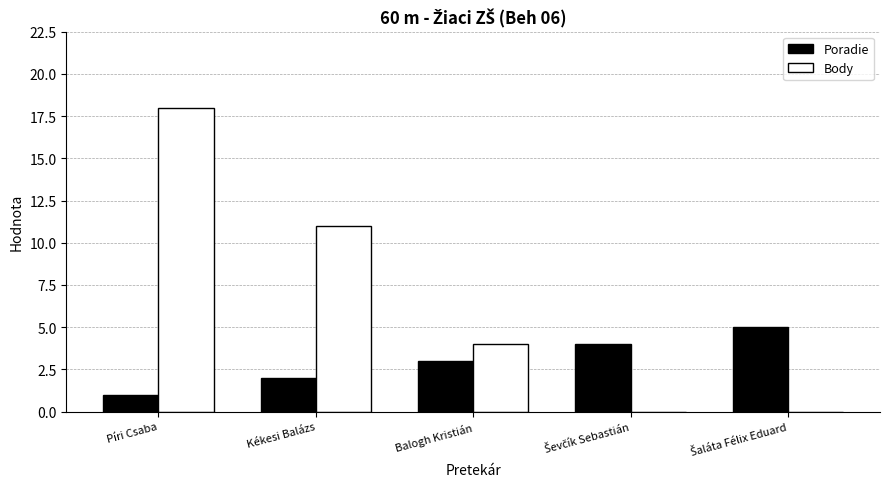

What is the spread (max minus min) of values at Píri Csaba?

17